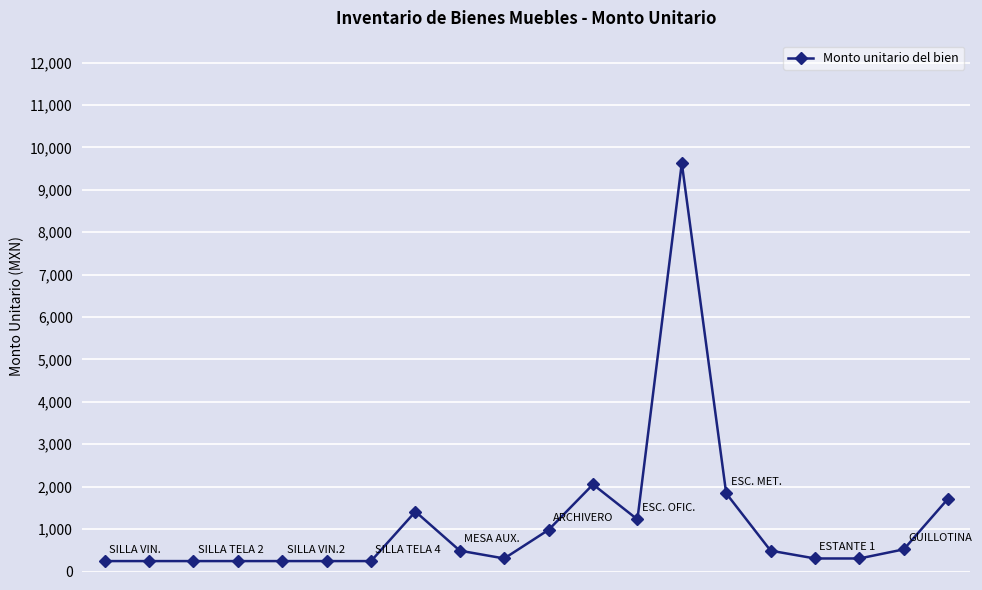

True or false: the data has more than 2 interior local peaks.

True